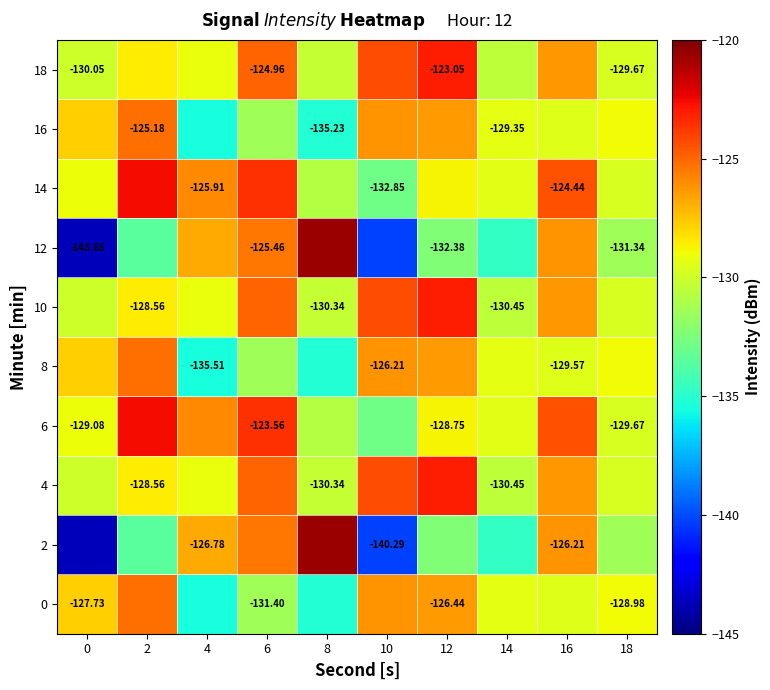

The value of 8 at 12 is -169.2. True or false?

False